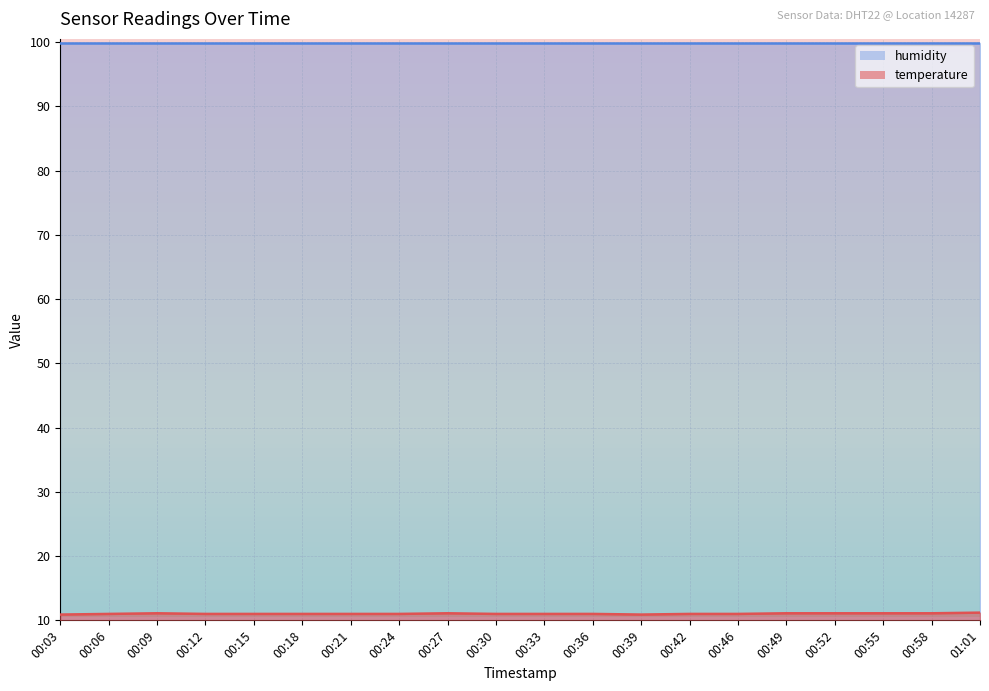

Which category has the lowest value across all series?

00:03